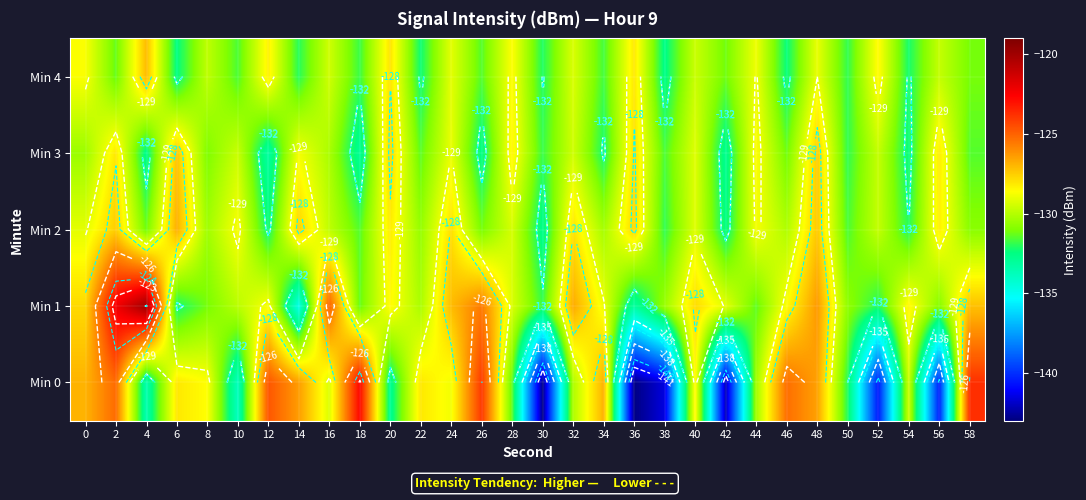

What is the average value of the Min 0 series?

-130.9